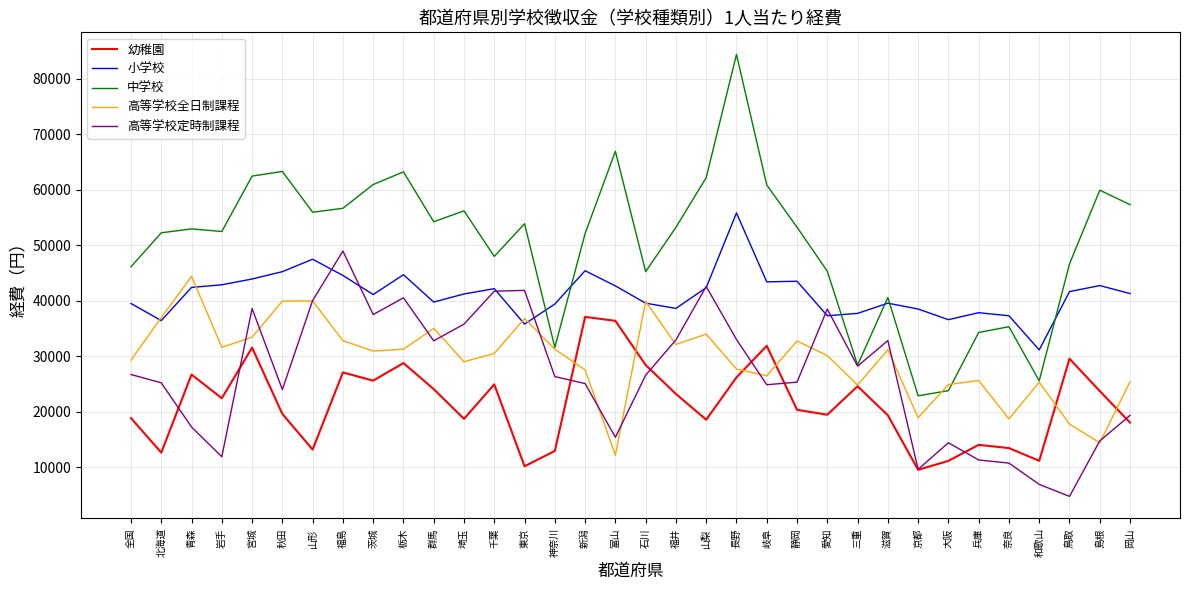

Rank the series at 全国 from highest to lowest value.

中学校, 小学校, 高等学校全日制課程, 高等学校定時制課程, 幼稚園